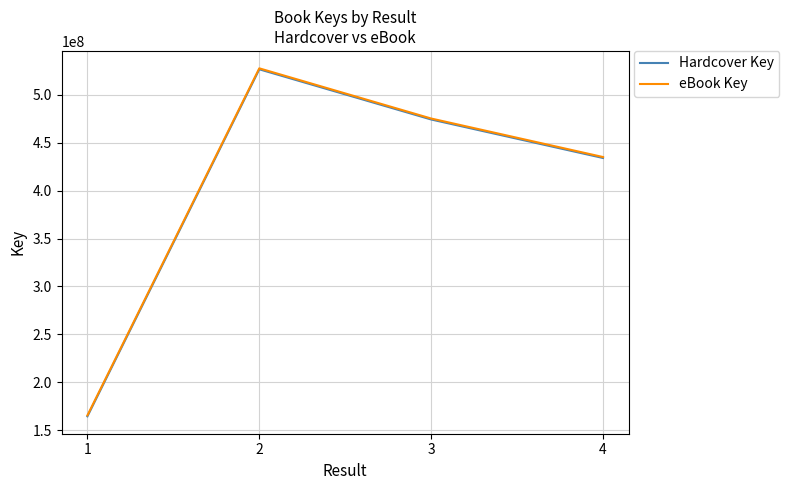

What is the average value of the Hardcover Key series?

399939349